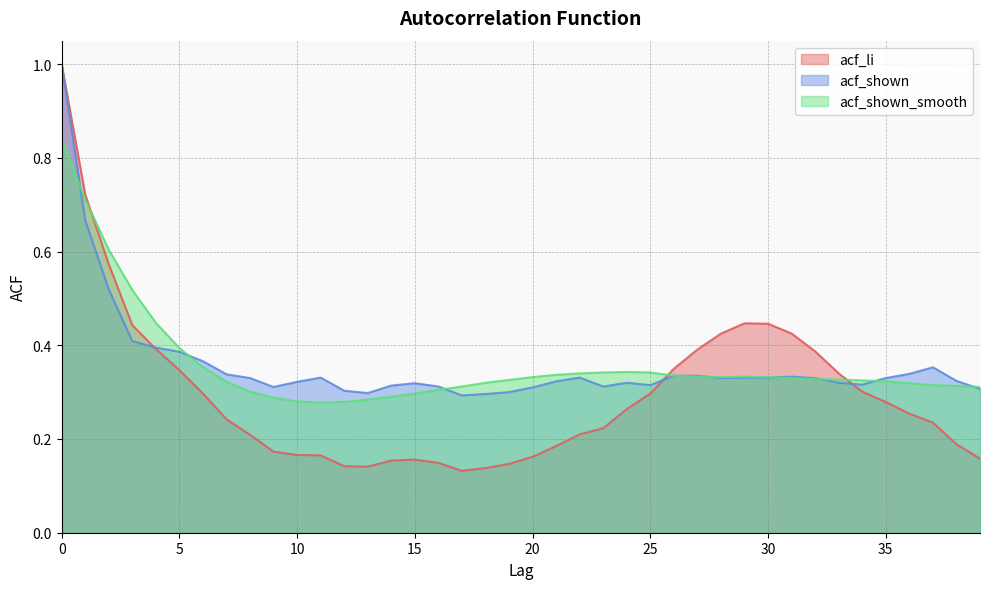

The acf_shown_smooth series shows 0.4 at 31. True or false?

False